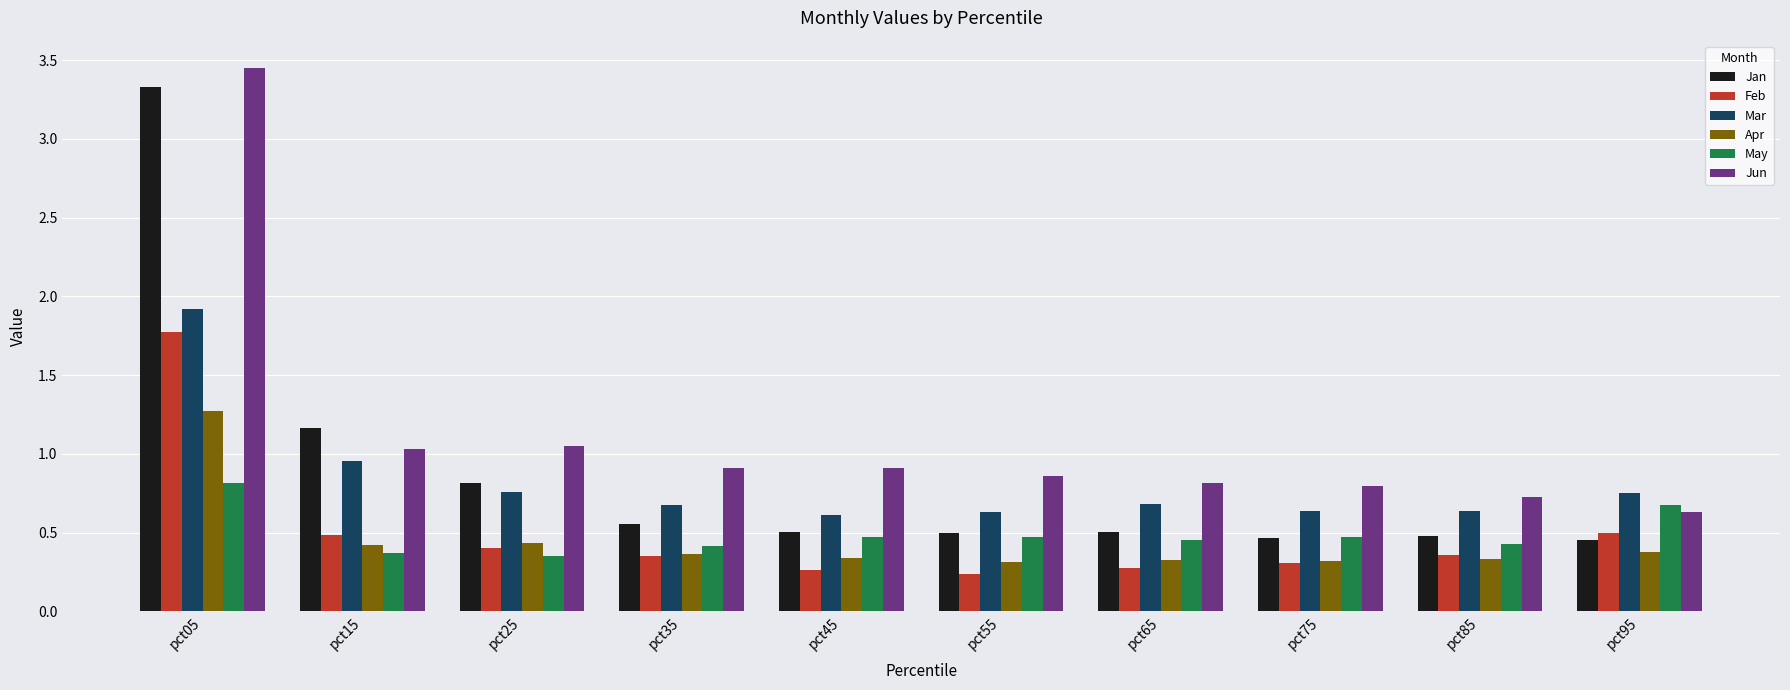

True or false: May has a value of 0.7 at pct75.

False